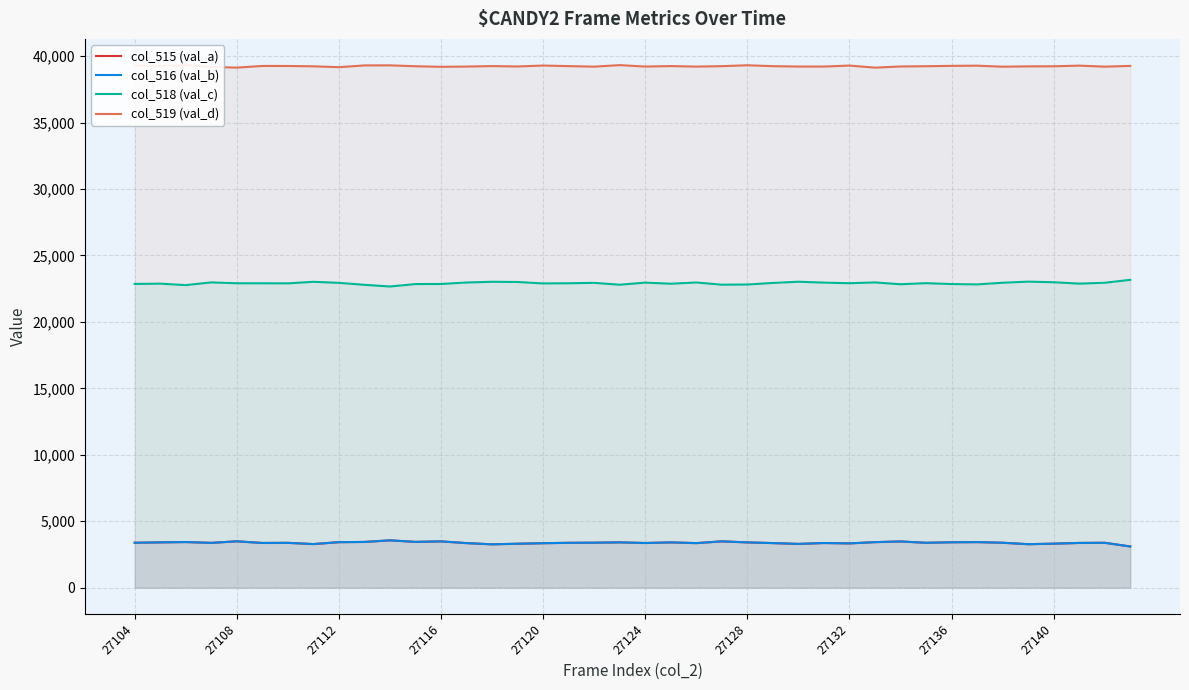

What value does the col_515 (val_a) series have at 27140?

3317